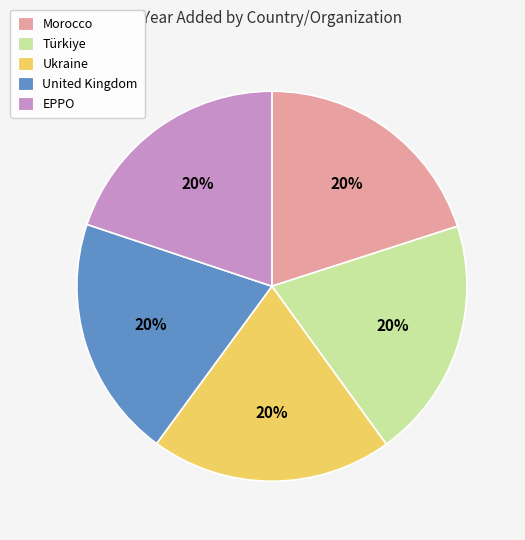

Is it true that United Kingdom is 20% of the pie?

True